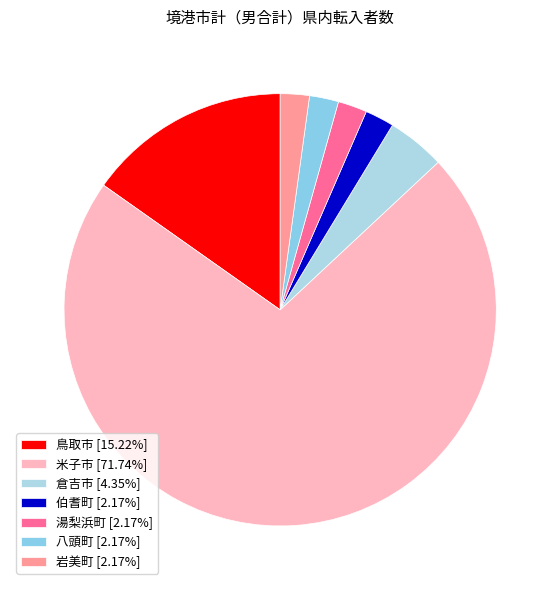

Which category accounts for the majority?

米子市